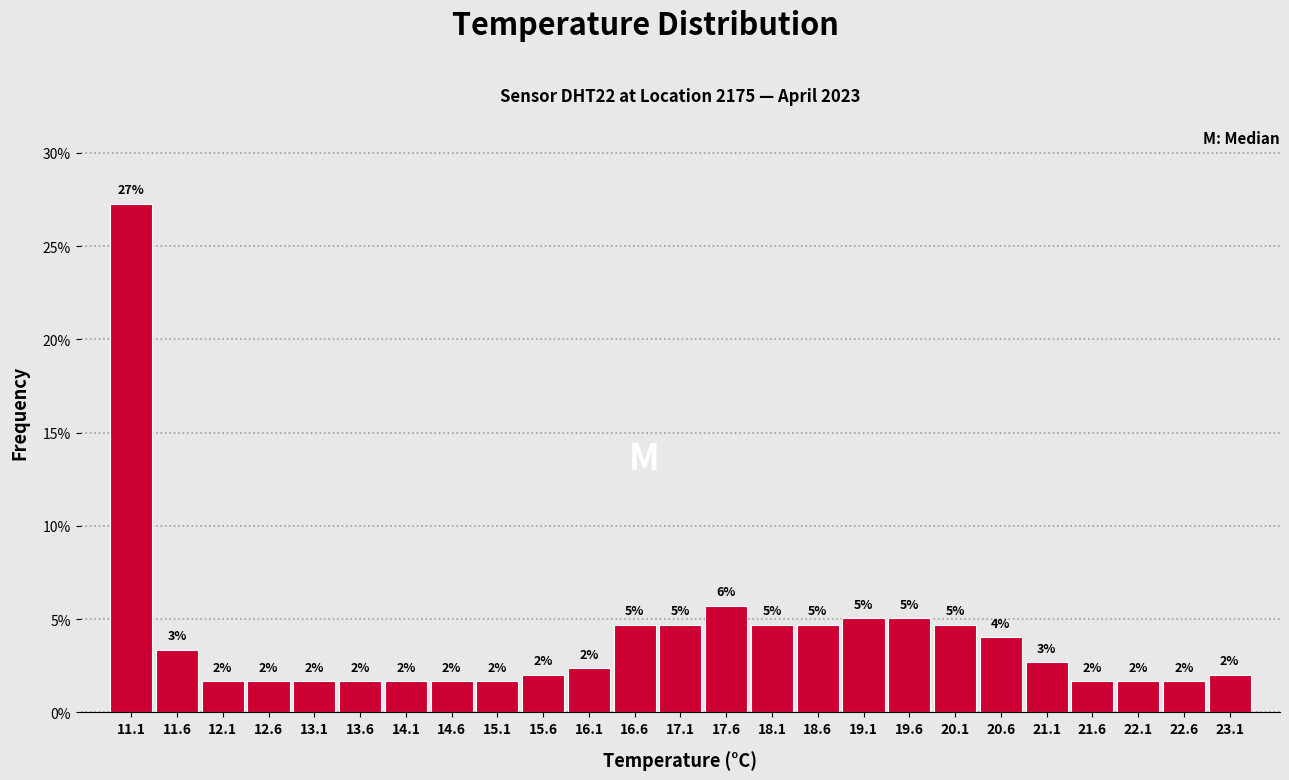

Over which range of the x-axis is the bar tallest?

10.8 to 11.3